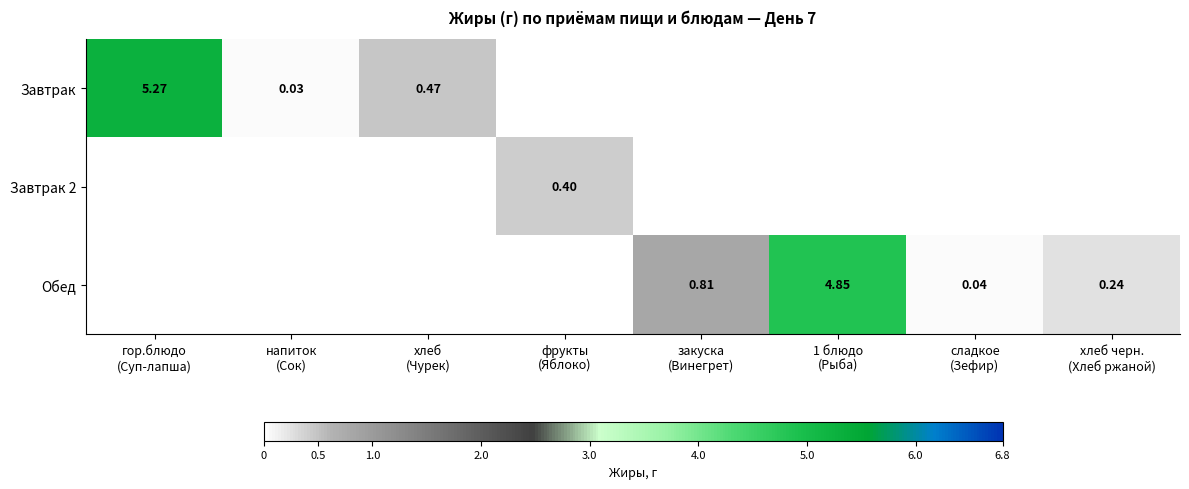

Is it true that Завтрак equals 0.0 at закуска (Винегрет)?

True